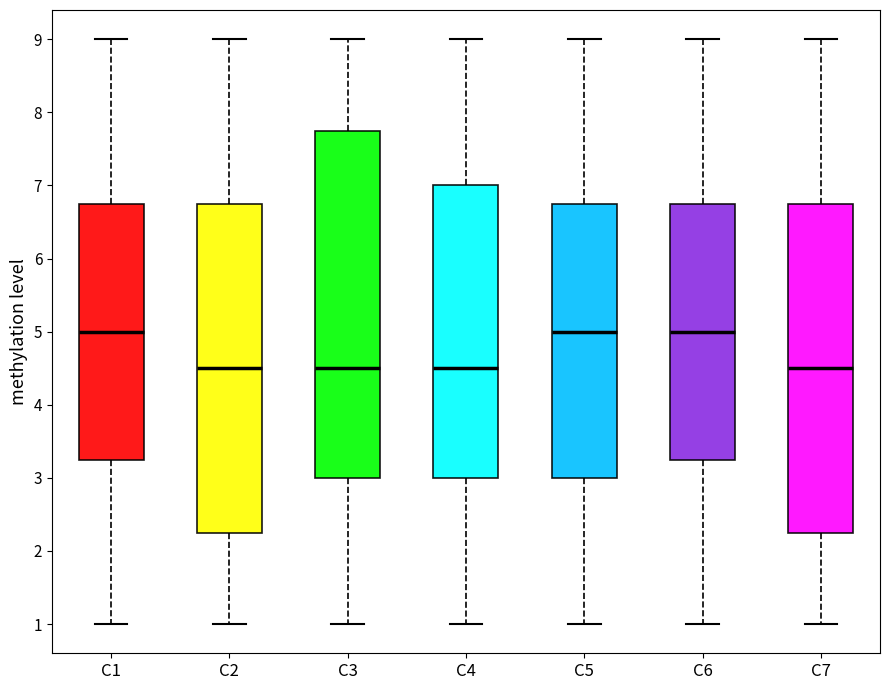

Reading left to right, transcribe this box plot: for each box, give where its median line is, the range the box spans, and where its two whiskers end, as read against the y-axis. The values are not printed on the chart, so give them approximately, as read against the axis.

C1: median 5.0, box 3.3 to 6.8, whiskers 1.0 to 9.0
C2: median 4.5, box 2.3 to 6.8, whiskers 1.0 to 9.0
C3: median 4.5, box 3.0 to 7.8, whiskers 1.0 to 9.0
C4: median 4.5, box 3.0 to 7.0, whiskers 1.0 to 9.0
C5: median 5.0, box 3.0 to 6.8, whiskers 1.0 to 9.0
C6: median 5.0, box 3.3 to 6.8, whiskers 1.0 to 9.0
C7: median 4.5, box 2.3 to 6.8, whiskers 1.0 to 9.0